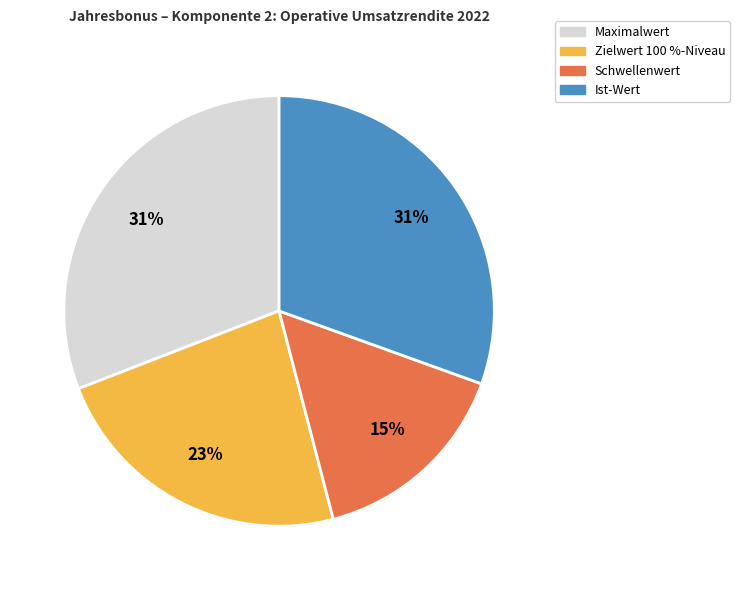

How many slices are in this pie chart?

4